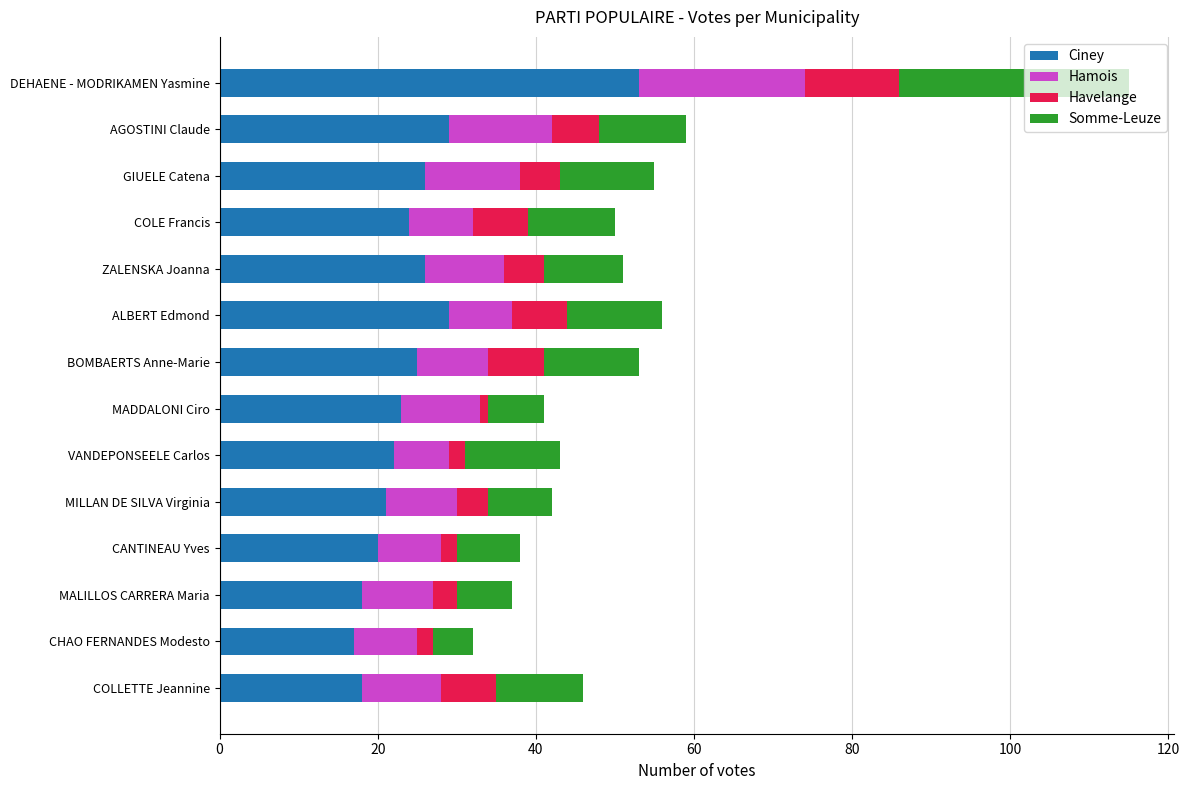

What is the total value across all series at DEHAENE - MODRIKAMEN Yasmine?

115